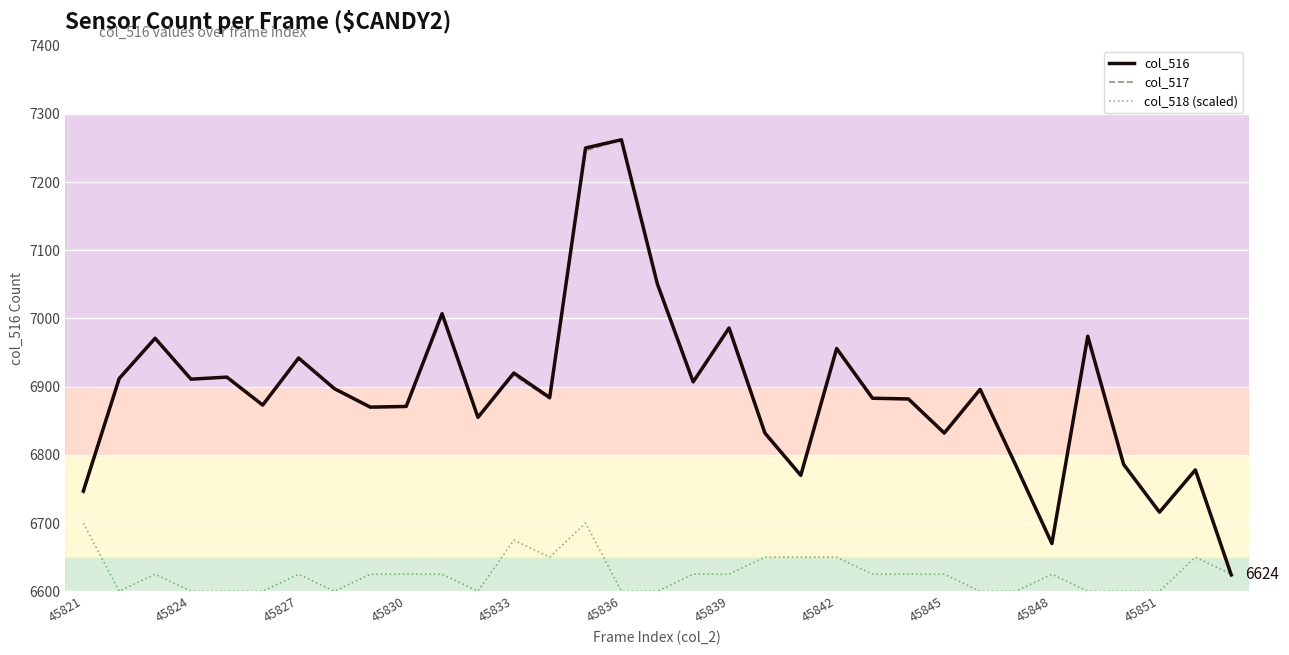

What is the smallest value displayed?

6600